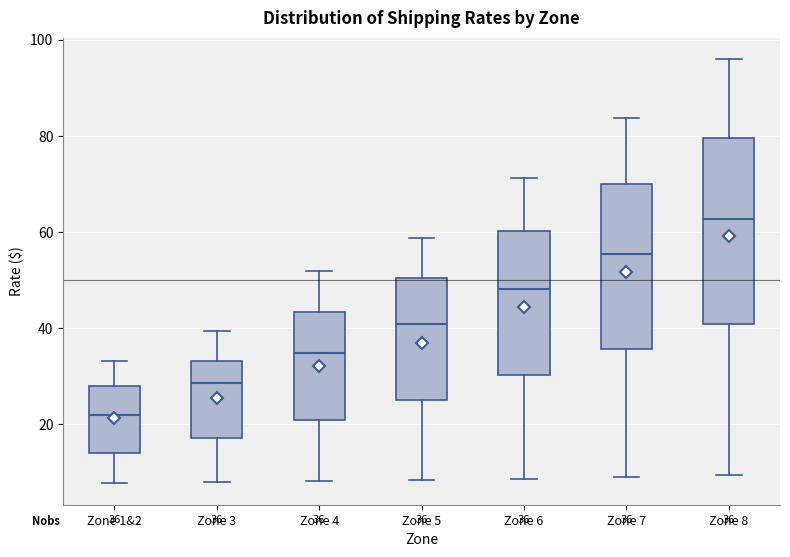

Comparing the boxes themselves (not the whiskers), which one is the tallest?

Zone 8